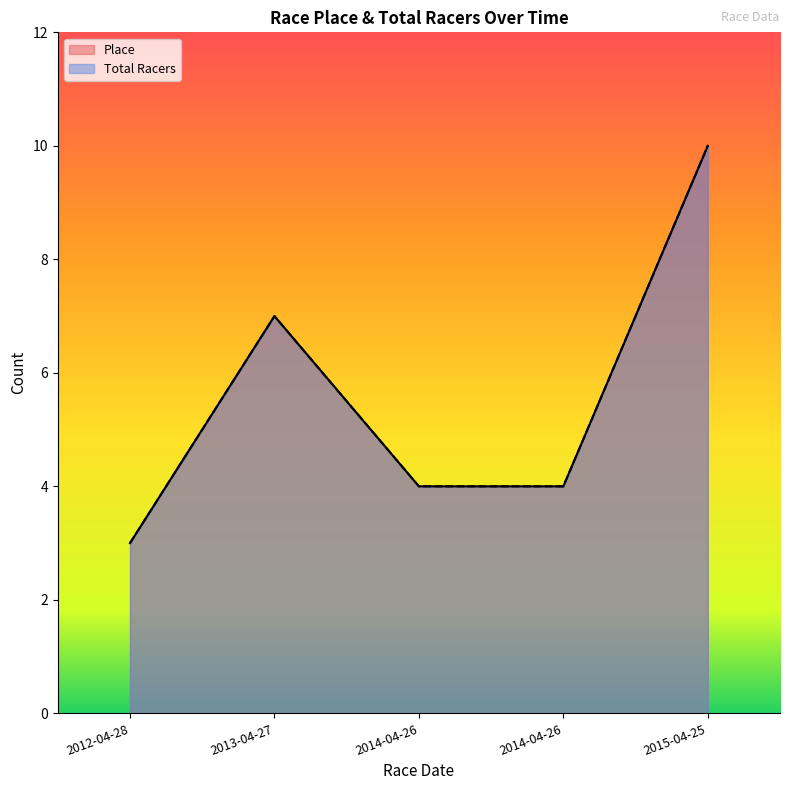

Reading left to right, transcribe all the data shown in this chart.

Place: 3	7	4	4	10
Total Racers: 3	7	4	4	10